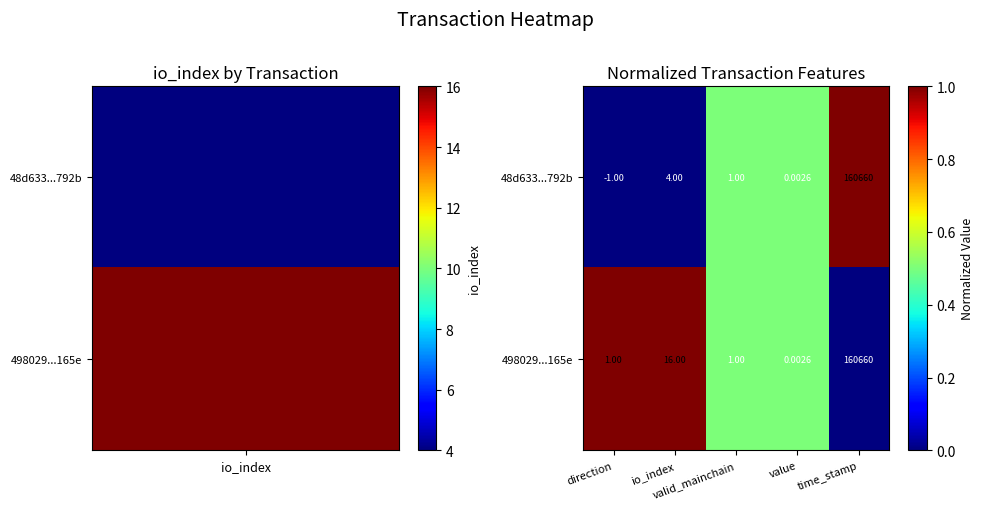

Count the number of data series in this chart.

2